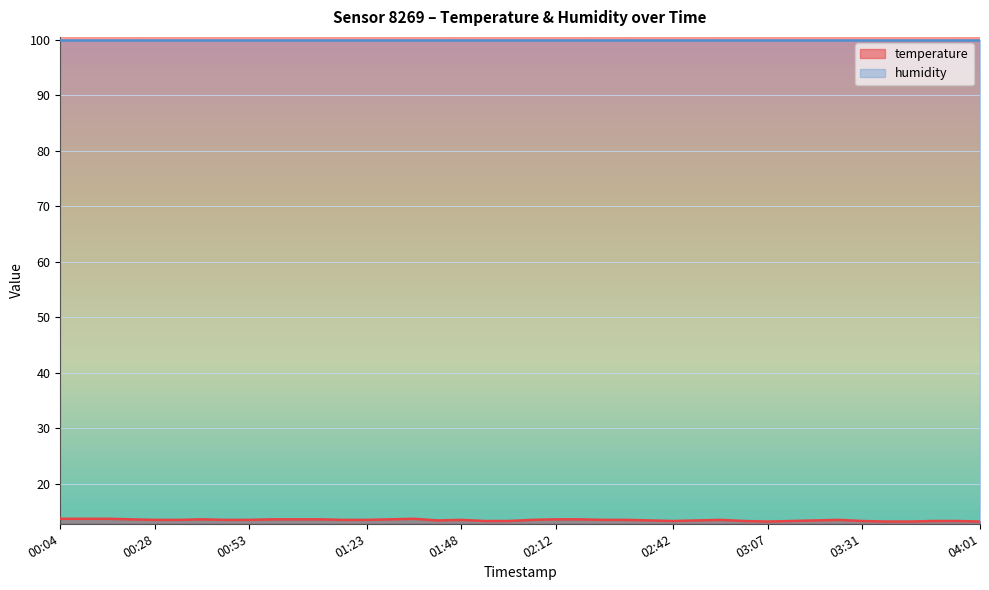

What is the label of the 23rd point from the right?

01:48